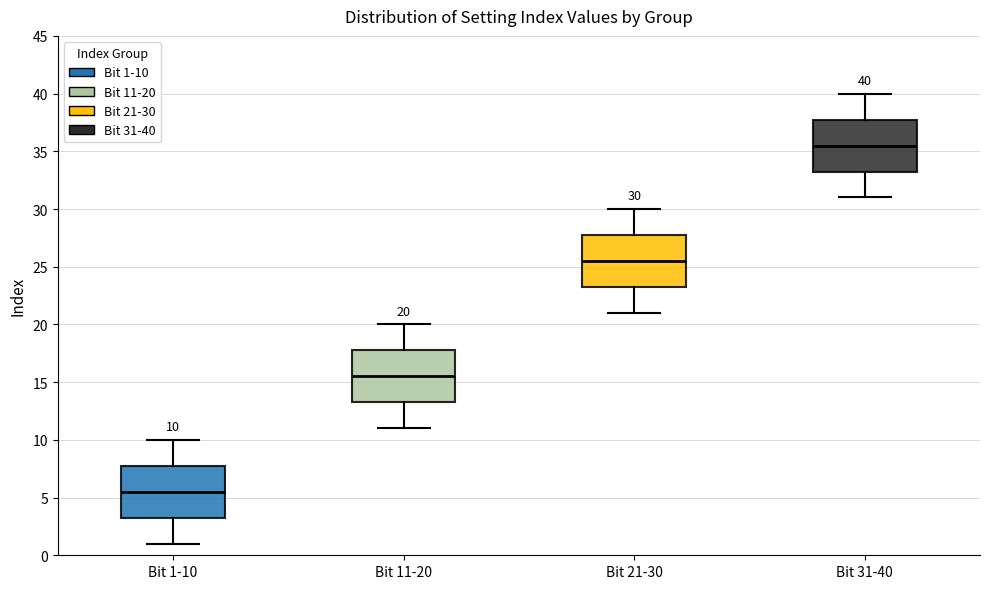

Which box has the lowest median line?

Bit 1-10